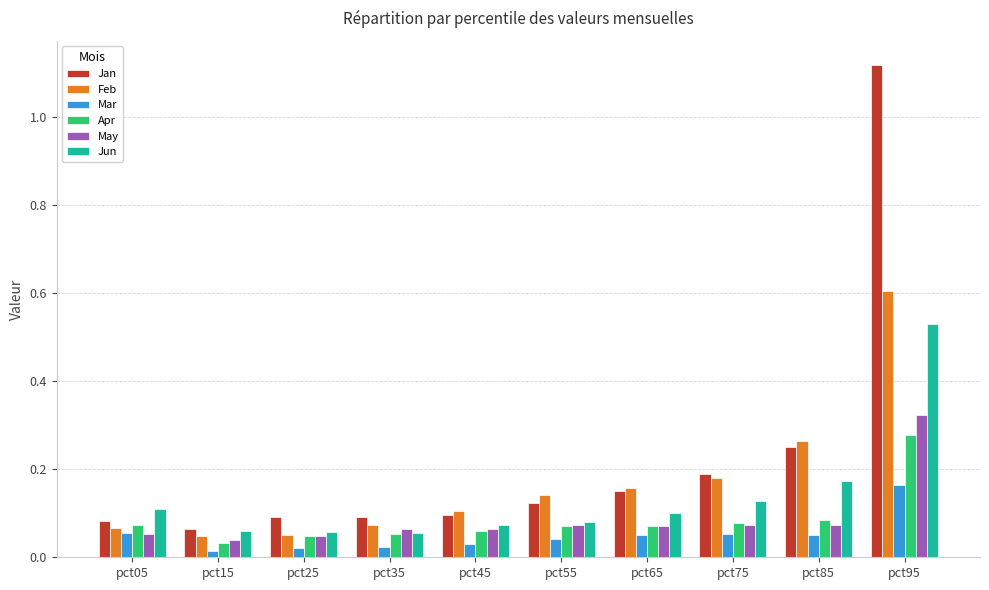

What is the total value across all series at pct75?

0.7